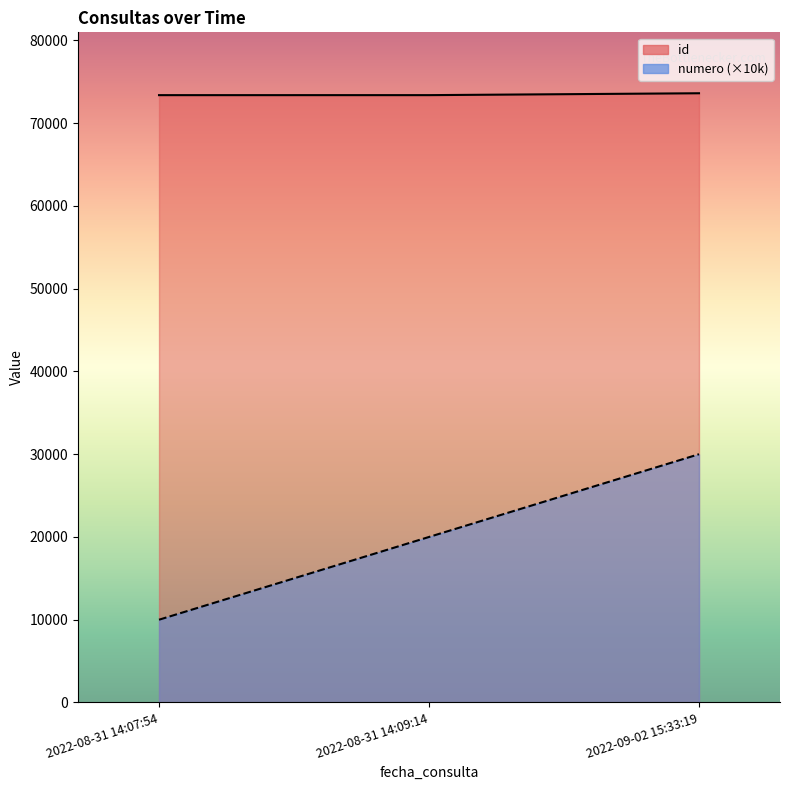

Which series has the largest total across all categories?

id